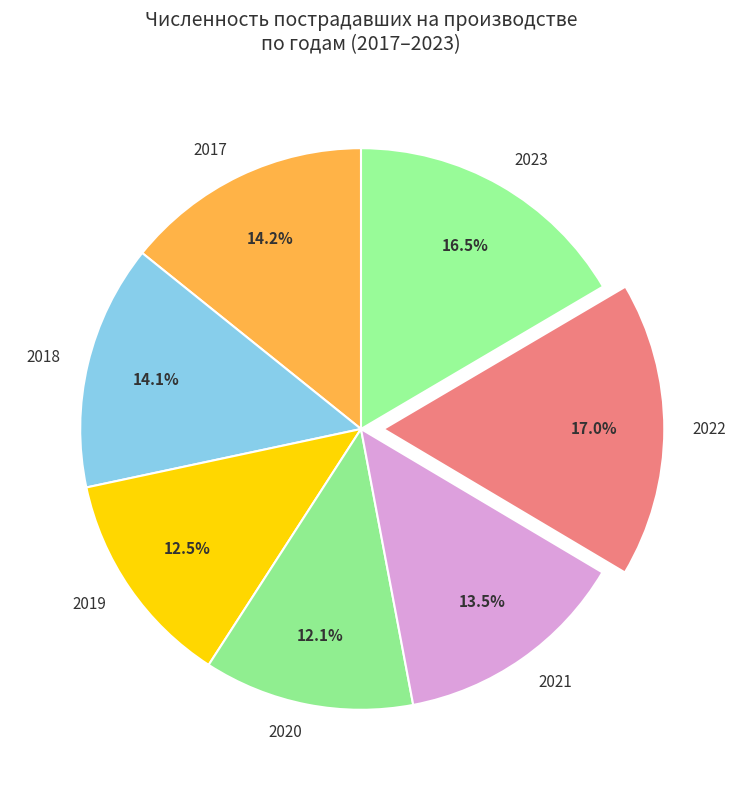

To the nearest percent, what is the combined percentage of 2020 and 2018?

26%